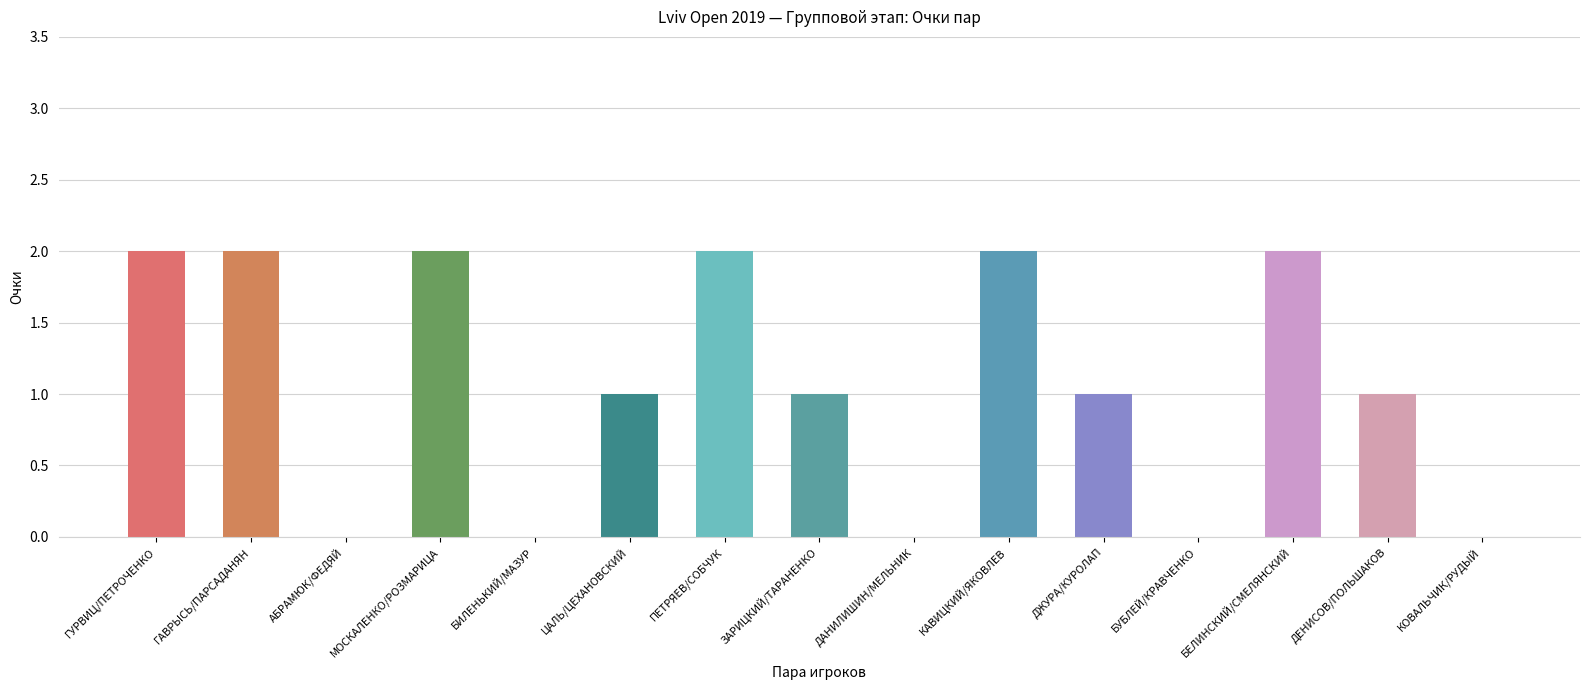

Between КОВАЛЬЧИК/РУДЫЙ and ДЖУРА/КУРОЛАП, which is larger?

ДЖУРА/КУРОЛАП